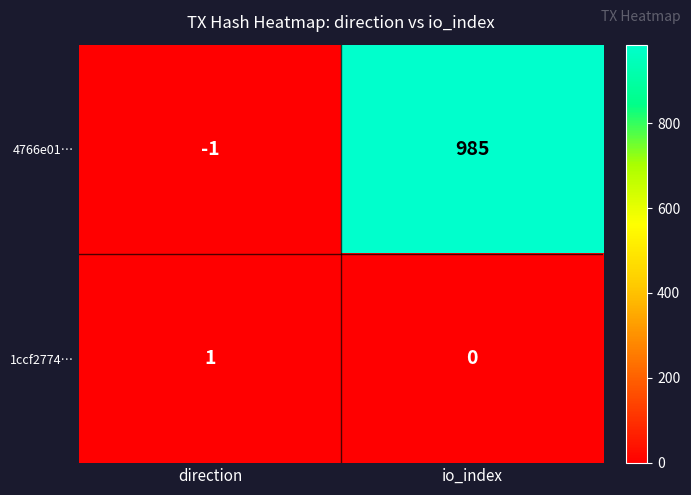

What is the sum of all 4766e01… values?

984